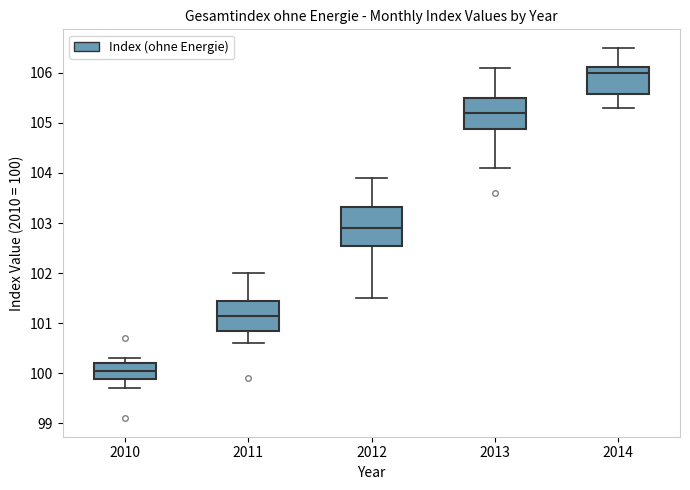

Reading left to right, transcribe this box plot: for each box, give where its median line is, the range the box spans, and where its two whiskers end, as read against the y-axis. The values are not printed on the chart, so give them approximately, as read against the axis.

2010: median 100.1, box 99.9 to 100.2, whiskers 99.7 to 100.3
2011: median 101.2, box 100.9 to 101.5, whiskers 100.6 to 102.0
2012: median 102.9, box 102.6 to 103.3, whiskers 101.5 to 103.9
2013: median 105.2, box 104.9 to 105.5, whiskers 104.1 to 106.1
2014: median 106.0, box 105.6 to 106.1, whiskers 105.3 to 106.5